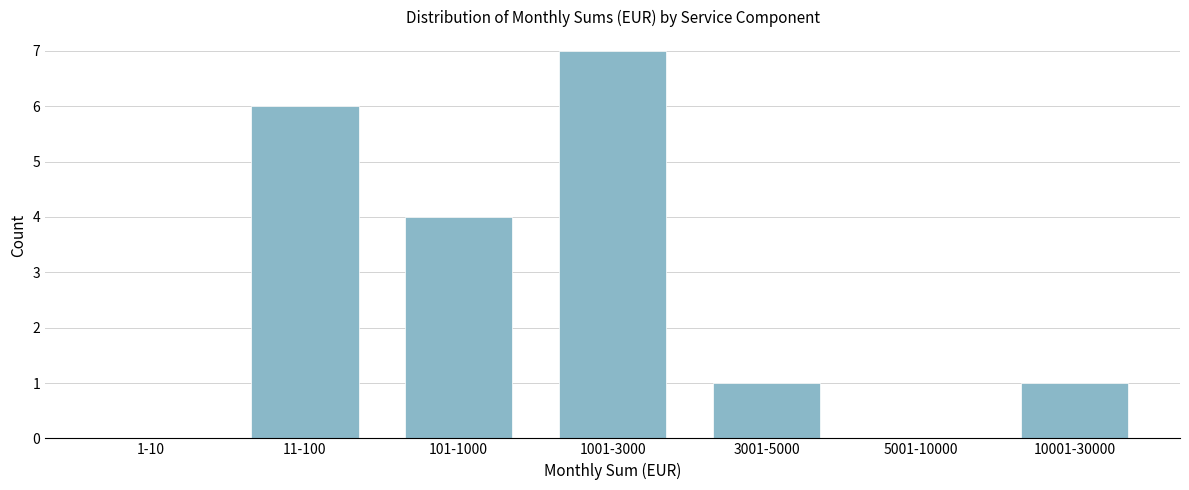

Reading left to right, extract all data points from this chart.

1-10=0	11-100=6	101-1000=4	1001-3000=7	3001-5000=1	5001-10000=0	10001-30000=1